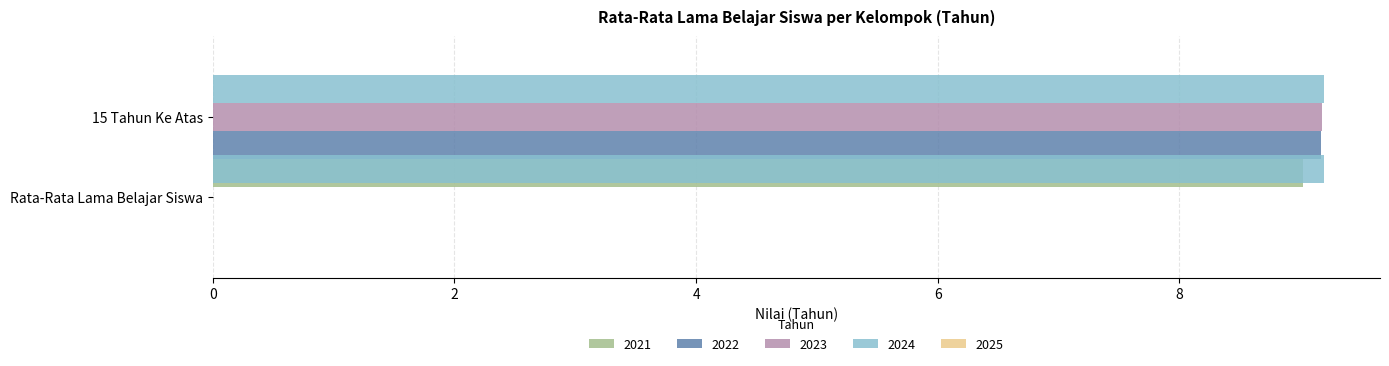

What is the label of the 1st bar from the right?

15 Tahun Ke Atas